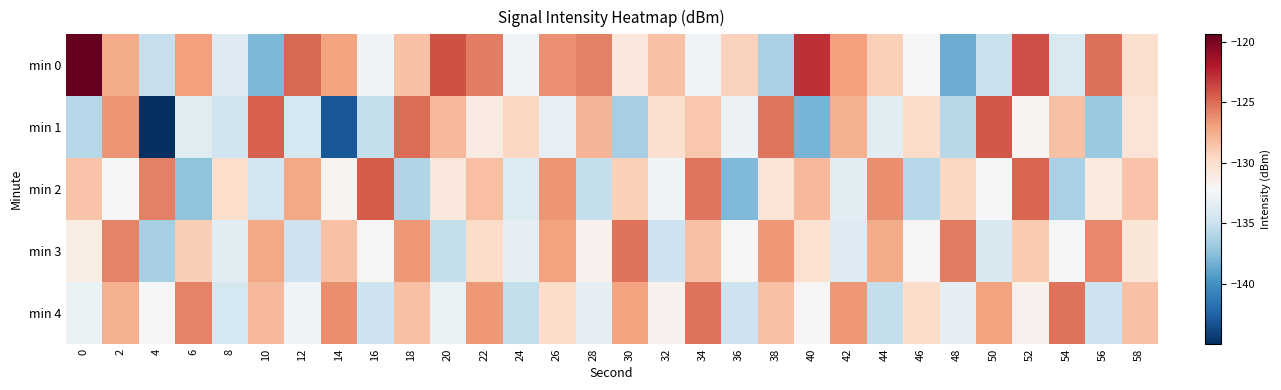

Rank the series by their maximum value, from lowest to highest.

min 3, min 4, min 2, min 1, min 0